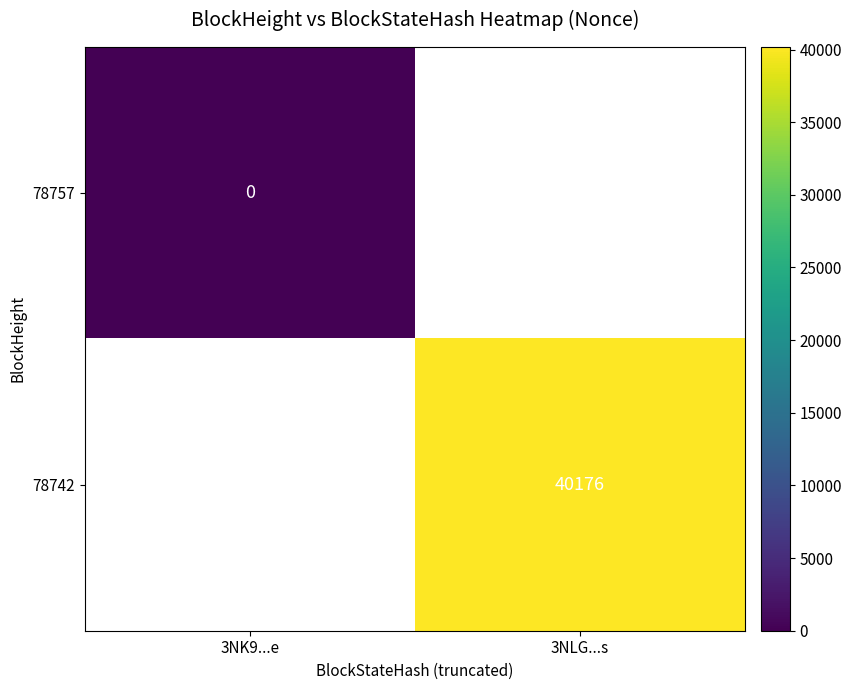

Is it true that 78742 equals 40176 at 3NLG...s?

True